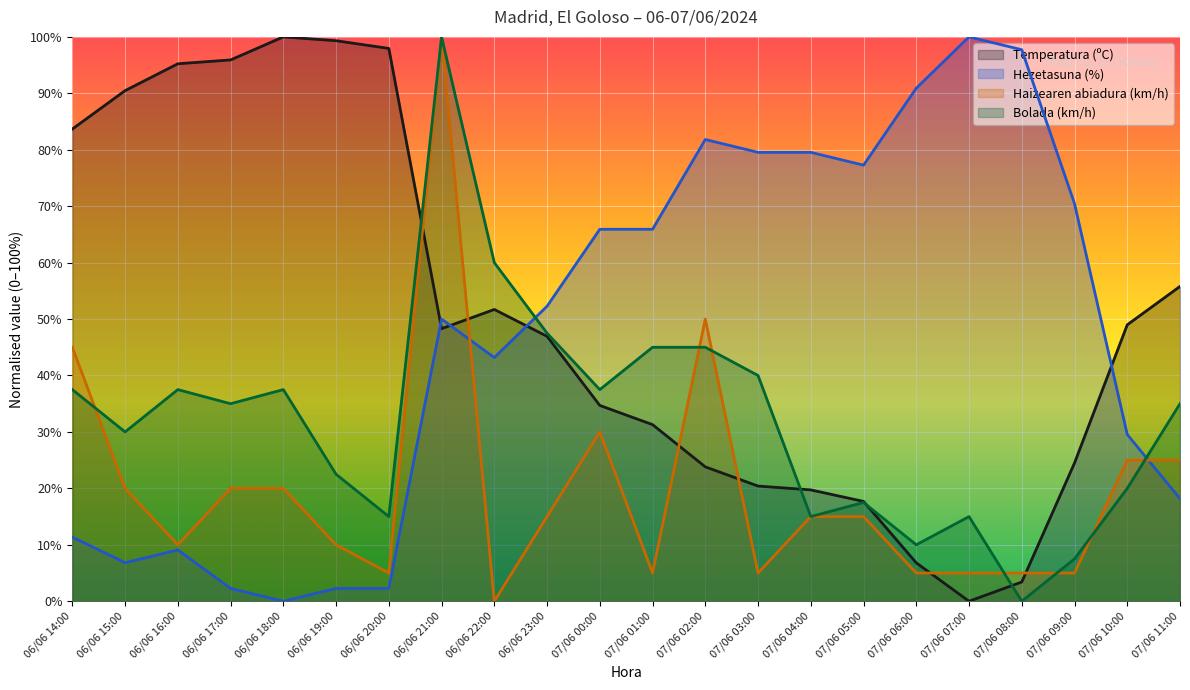

Read the Temperatura (ºC) value at 07/06 10:00.

49.0